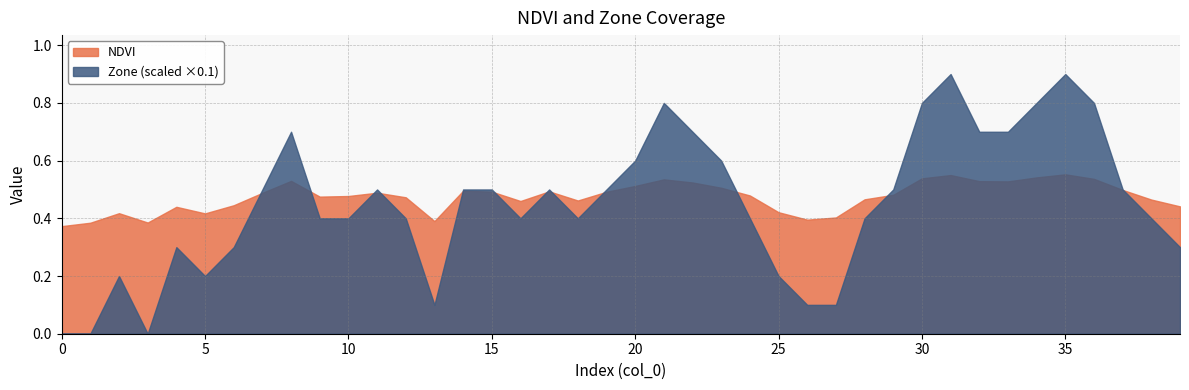

What is the value of the NDVI point at the 24th from the left?

0.5